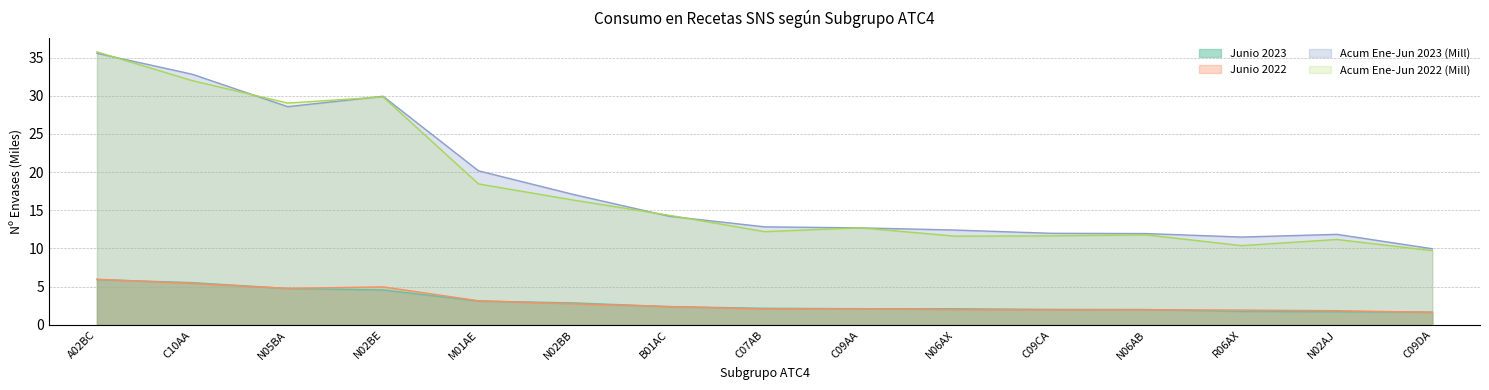

How many interior local valleys does the Junio 2022 series have?

3